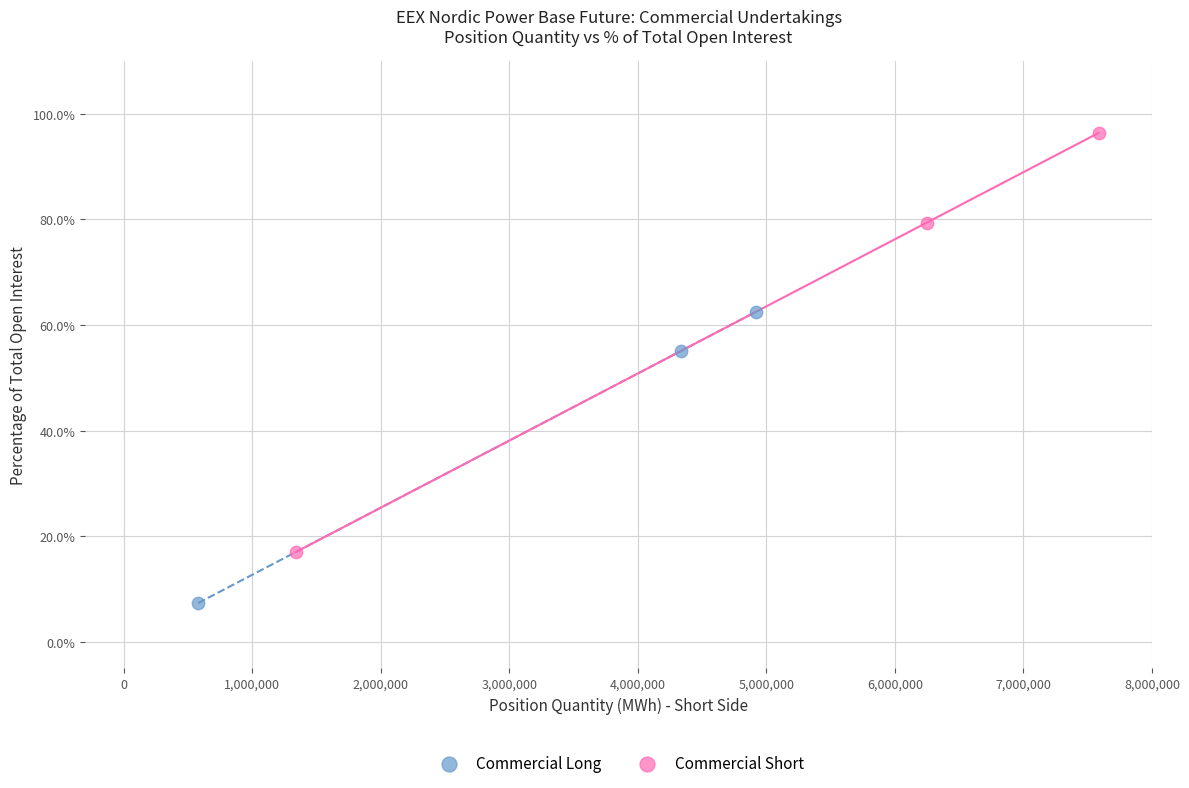

What are all the series names shown in the legend?

Commercial Long, Commercial Short